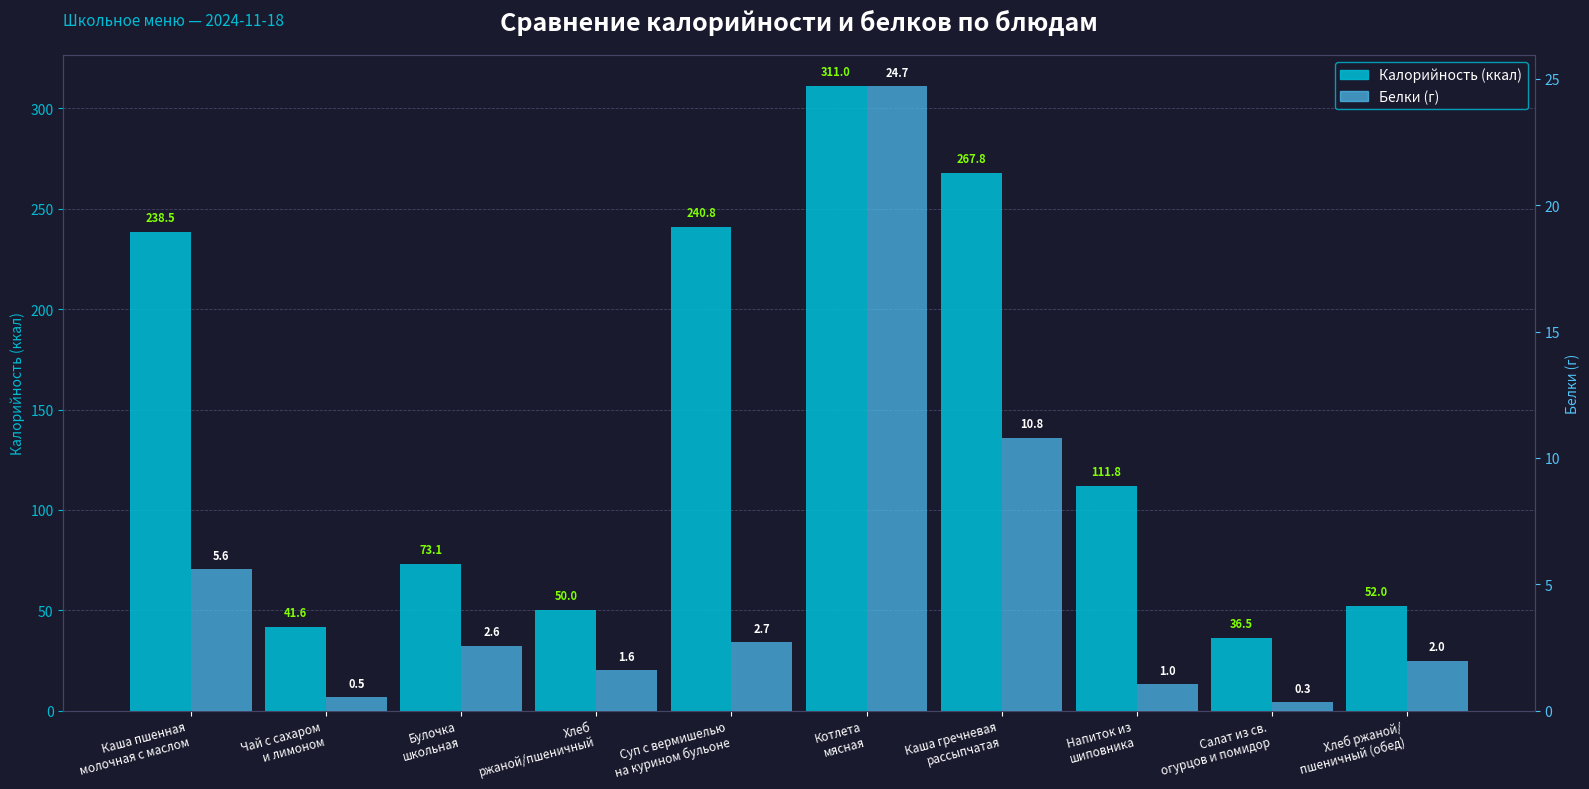

What is the value of the Калорийность bar at the 6th from the left?

311.0